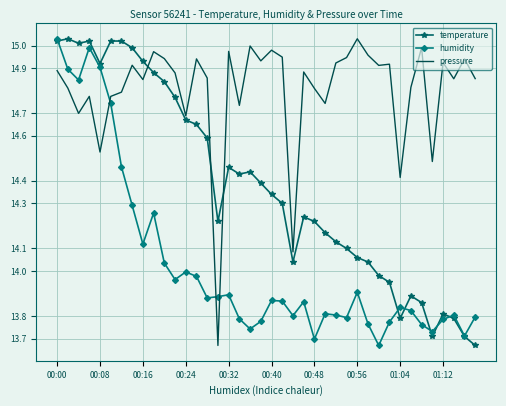

List the series in order of their overall mean, lowest first.

humidity, temperature, pressure